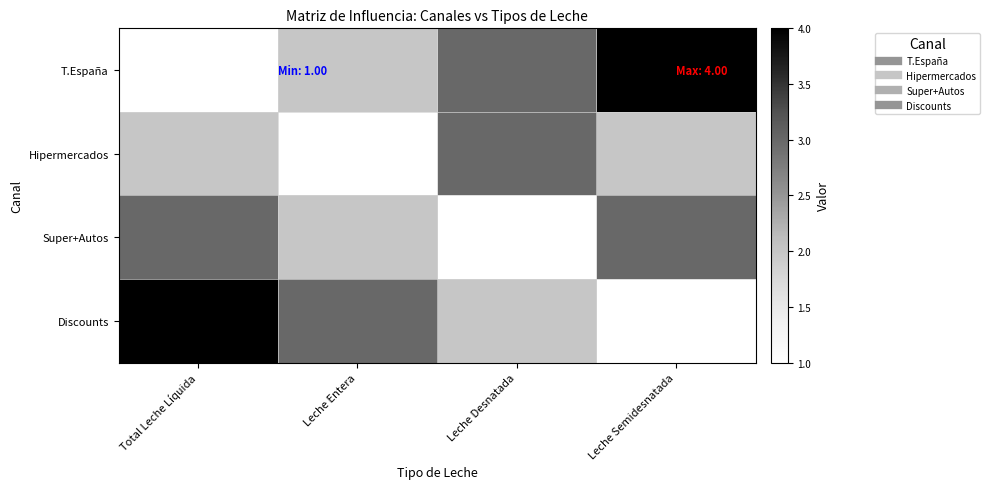

Which series has the largest total across all categories?

T.España